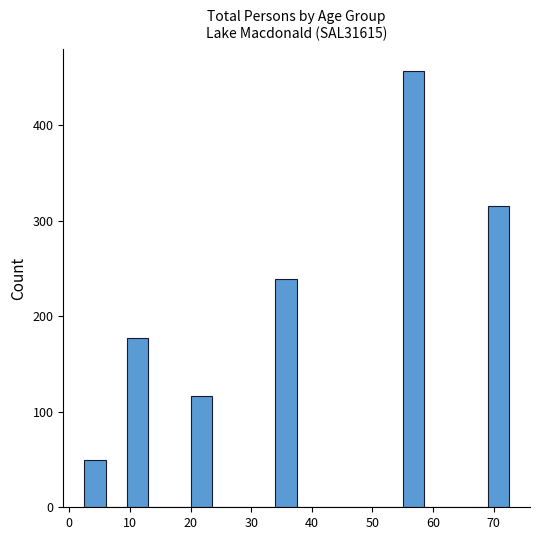

Around what value on the x-axis is the tallest bar? Give the approximate position of its centre, as read against the axis.

57